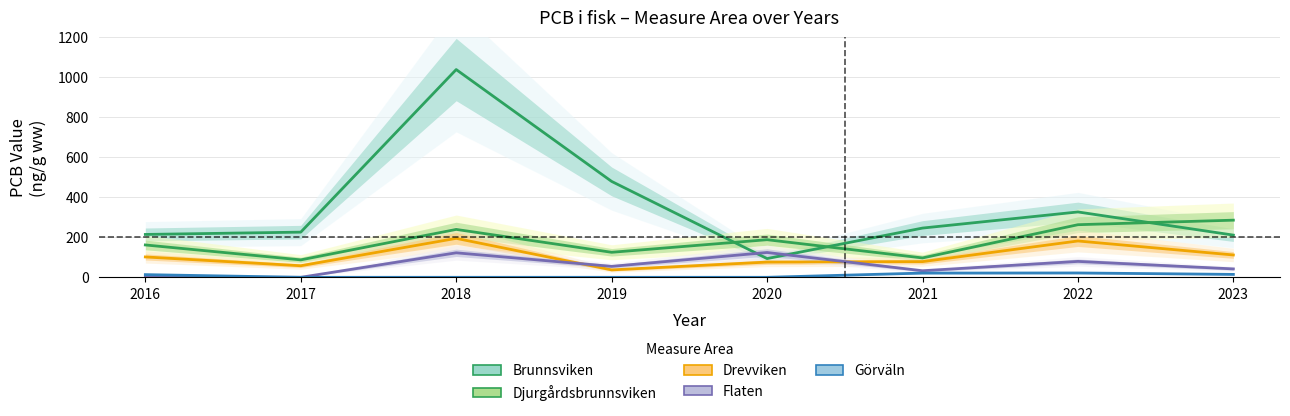

True or false: Djurgårdsbrunnsviken and Görväln cross at least once.

False